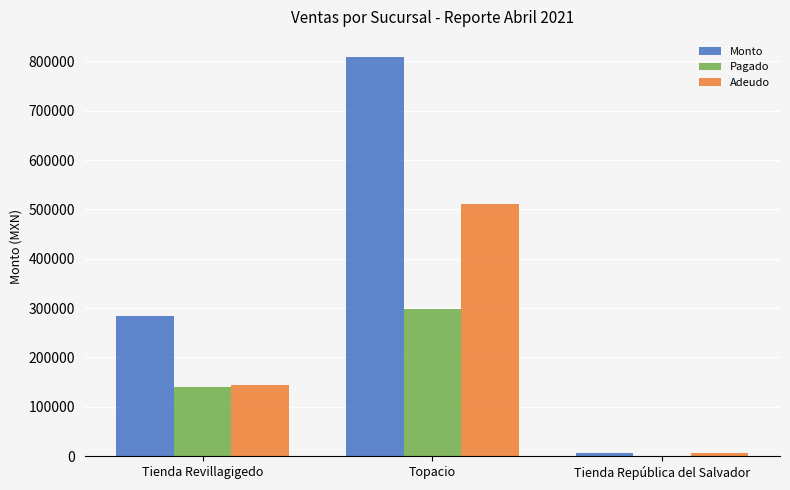

What is the greatest value displayed?

809144.0